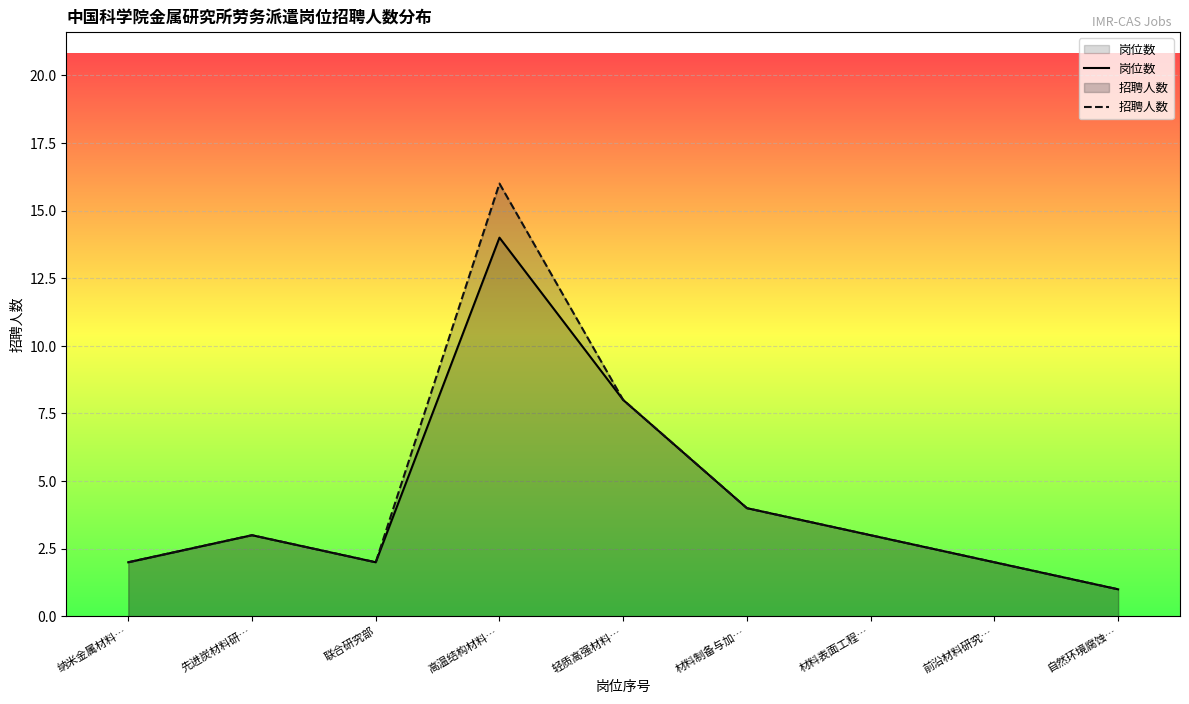

At how many categories does at least one series exceed 2?

5